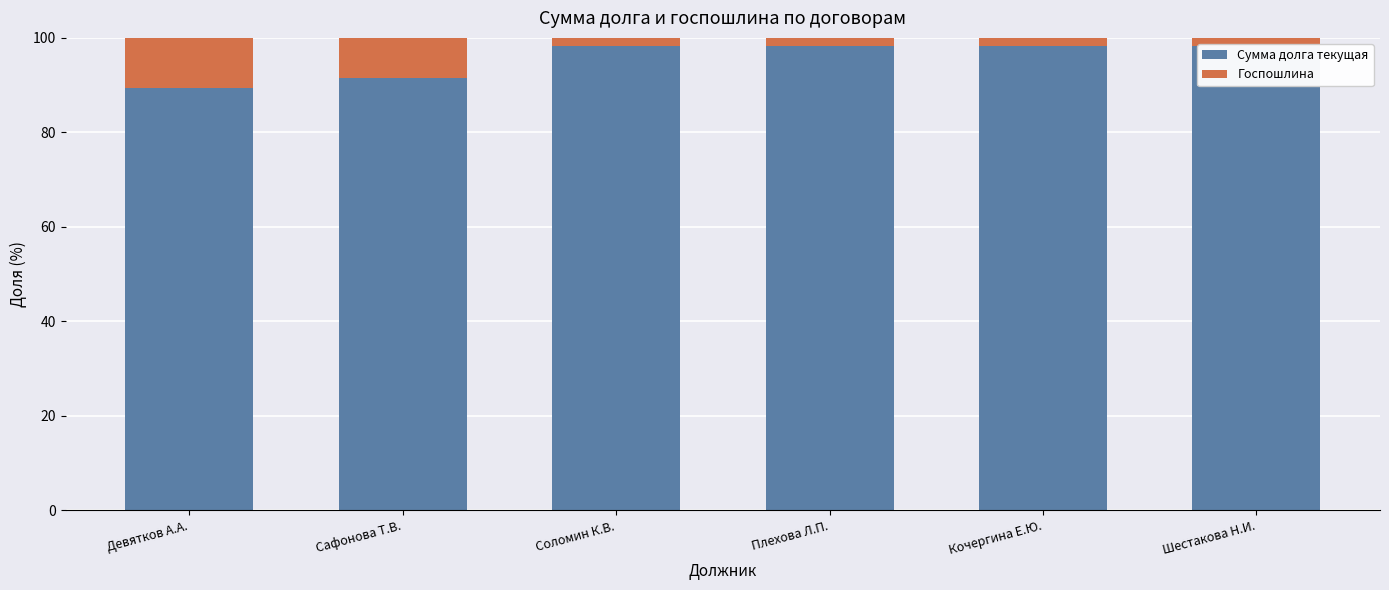

What is the sum of all Сумма долга текущая values?

574.1